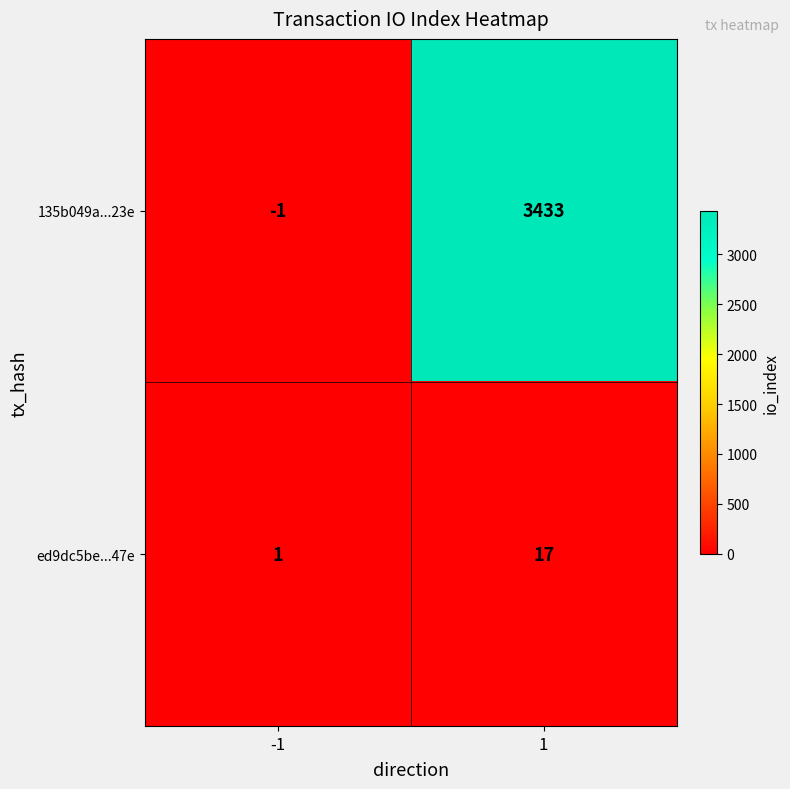

List the series in order of their overall mean, highest first.

135b049a...23e, ed9dc5be...47e